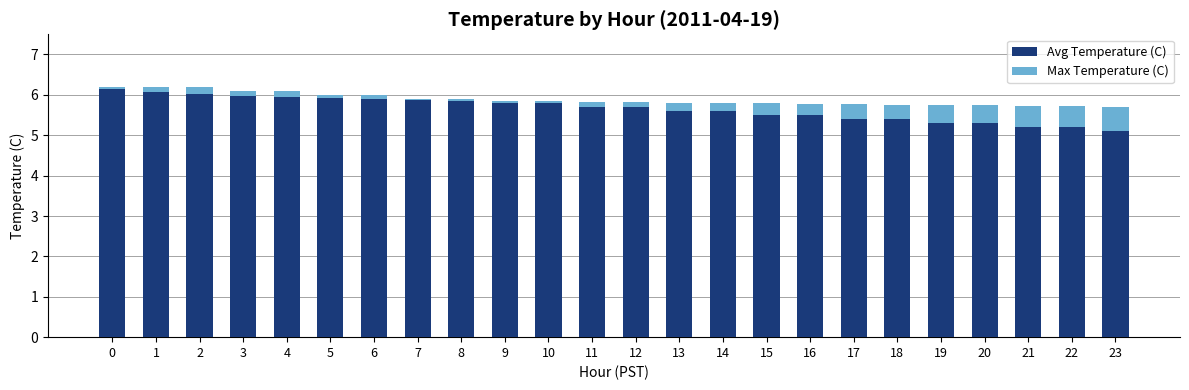

Between 1 and 22, which is larger?

1